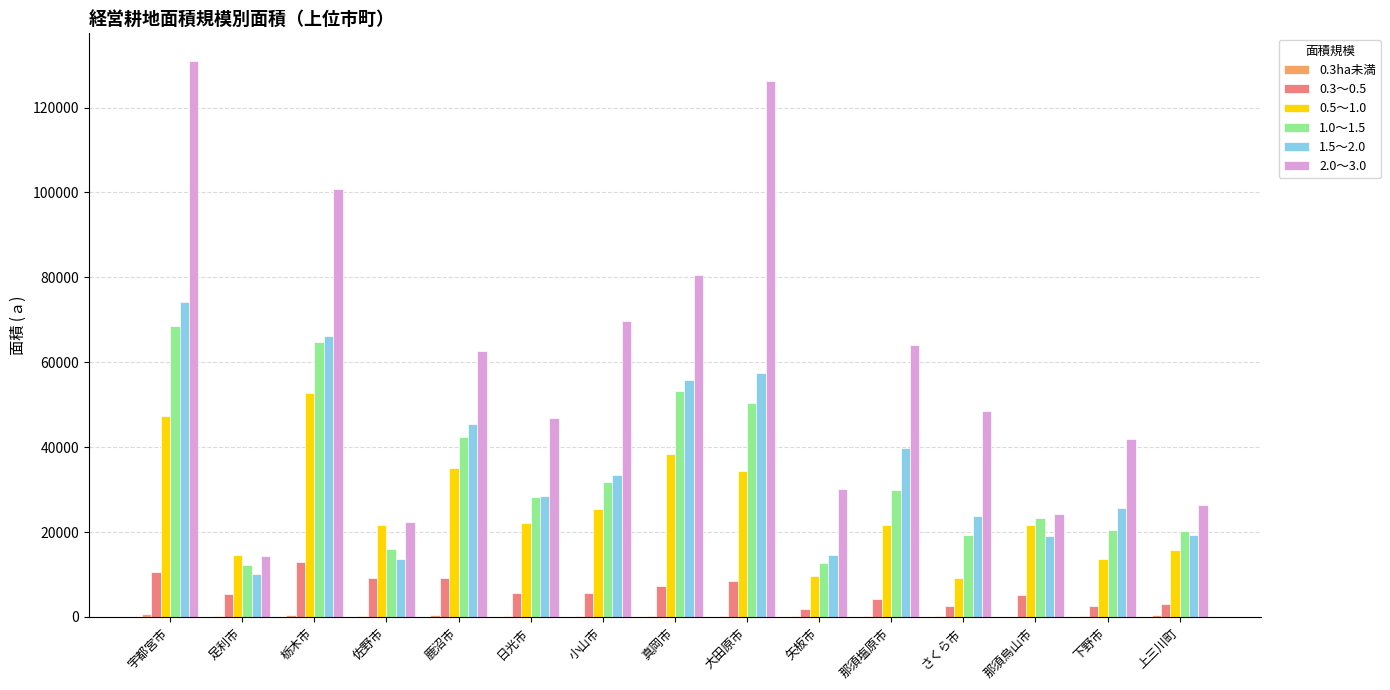

True or false: 1.5～2.0 has a value of 8530 at 佐野市.

False